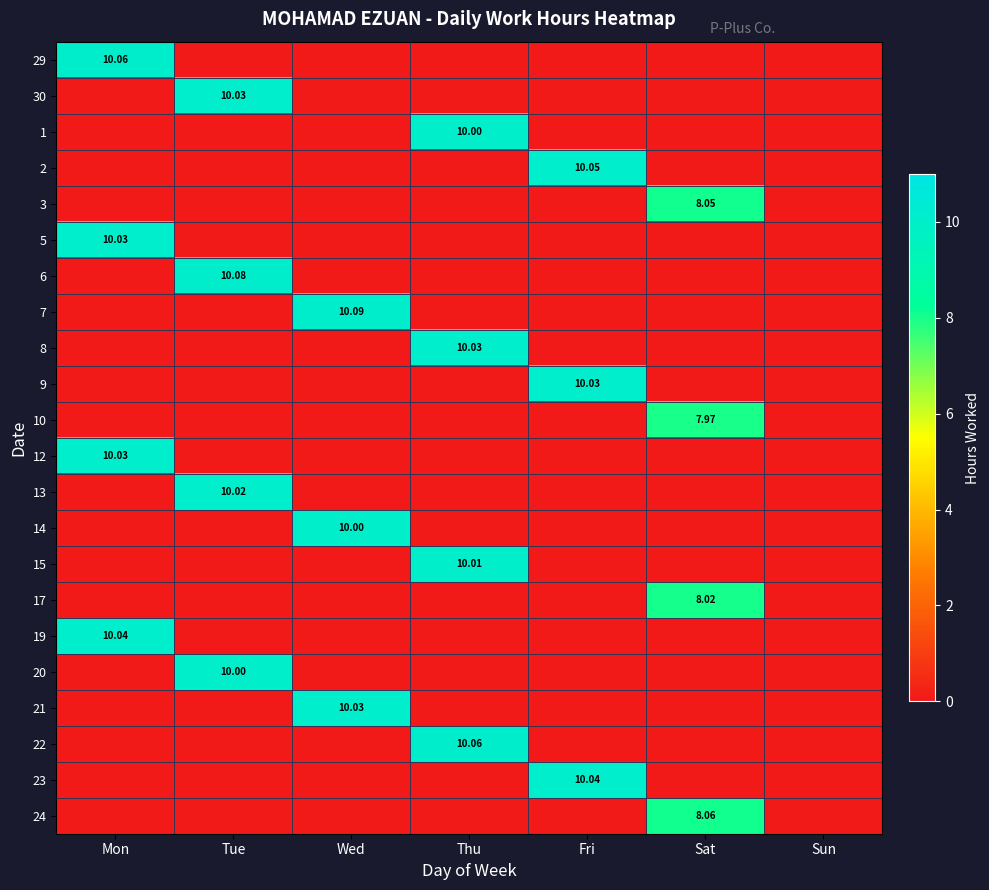

How many 1 values are between 0 and 1?

6